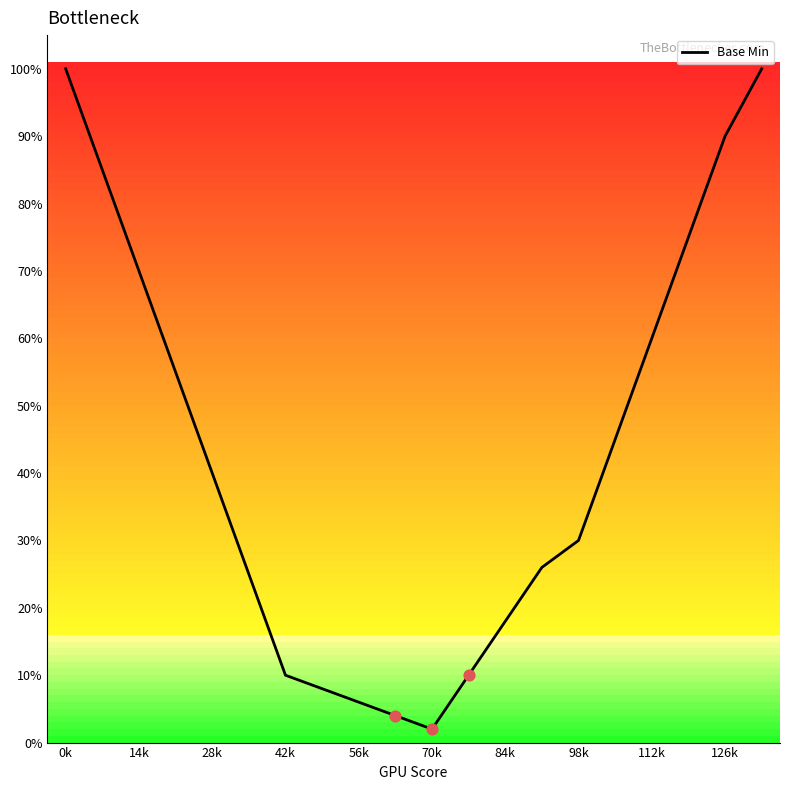

What is the greatest value displayed?

100